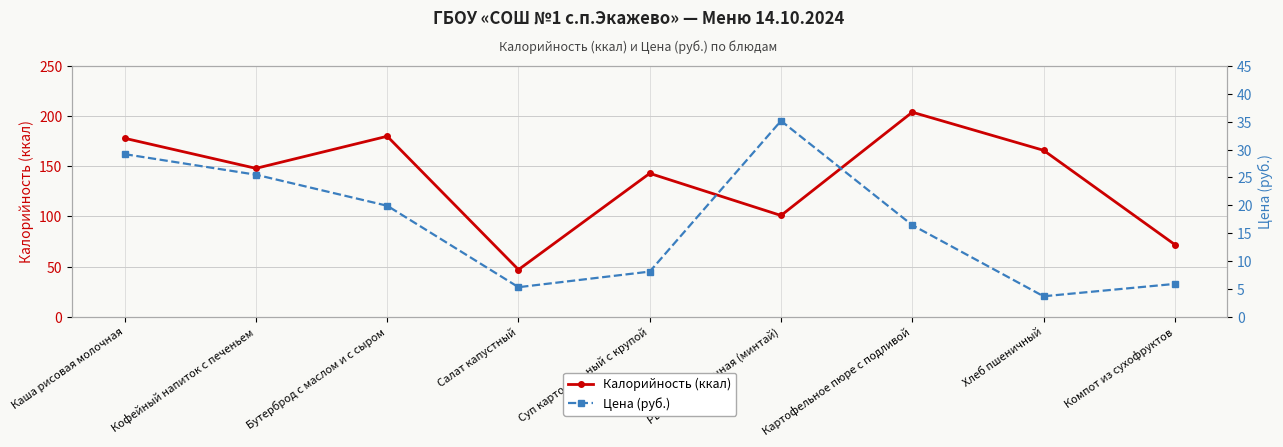

At which category is the sum across all series the highest?

Картофельное пюре с подливой